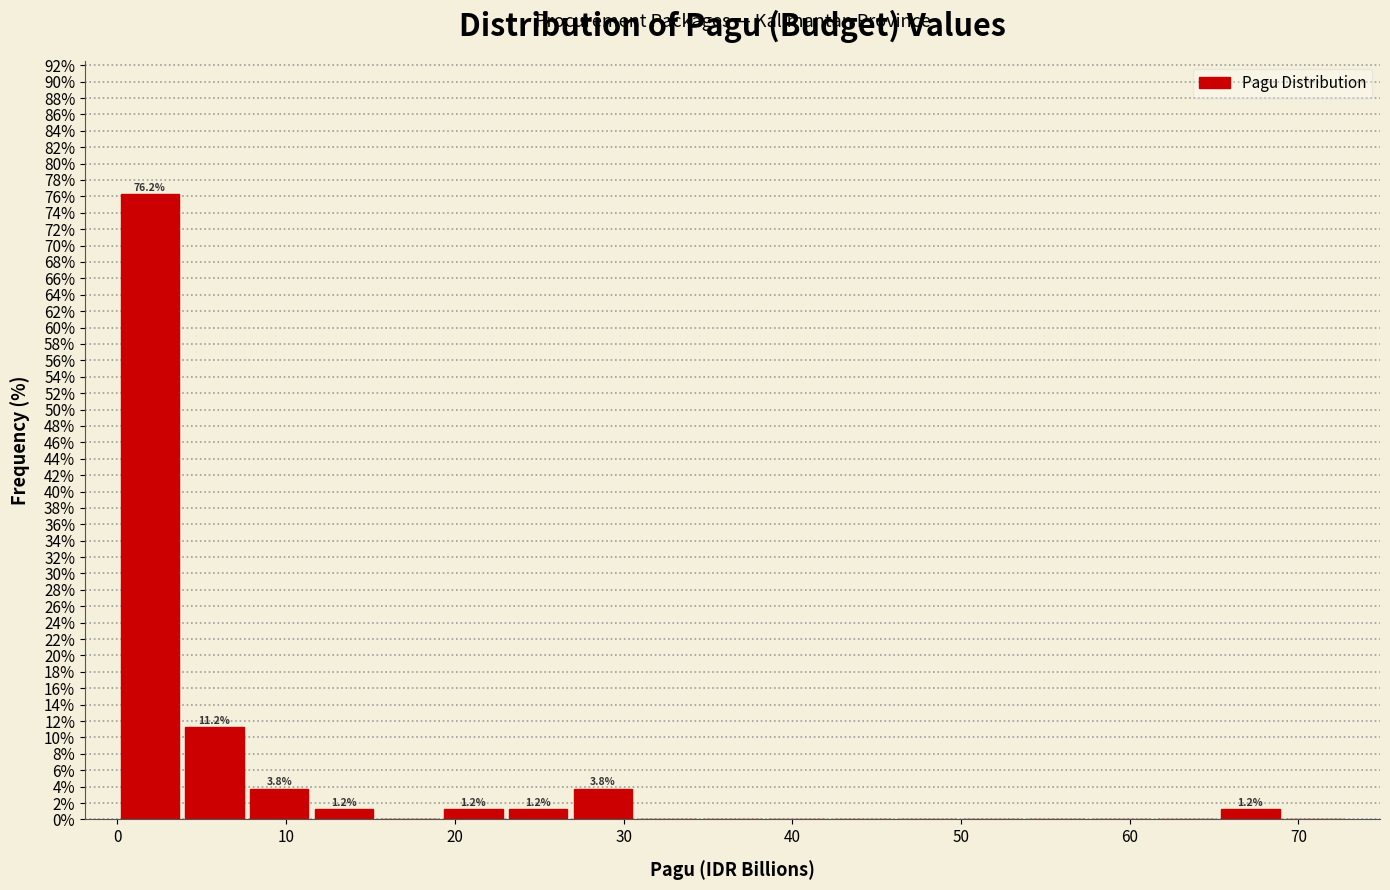

Read against the x-axis, roughly where is the centre of the tallest bar?

2